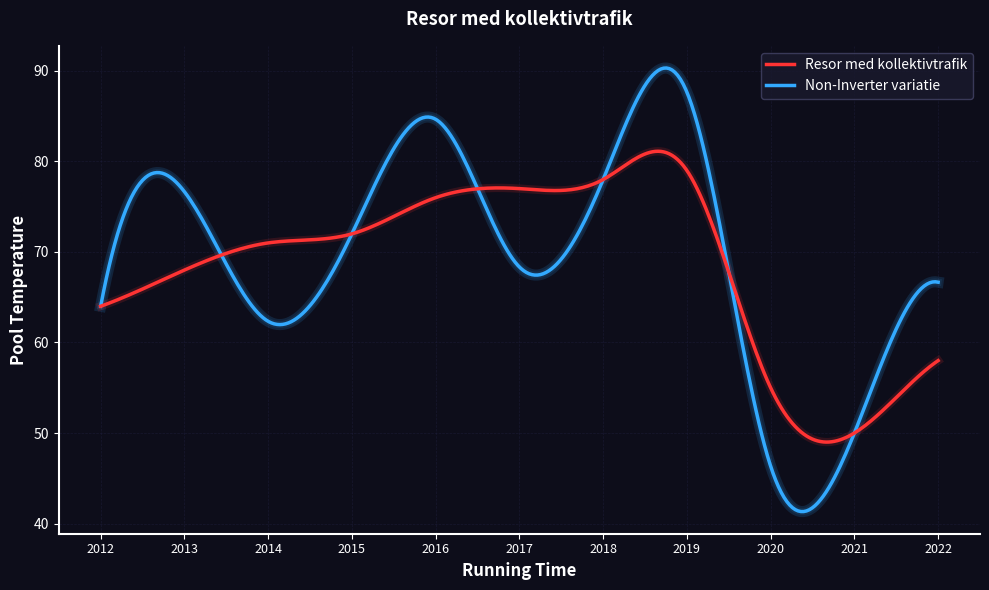

What is the greatest value displayed?

90.3